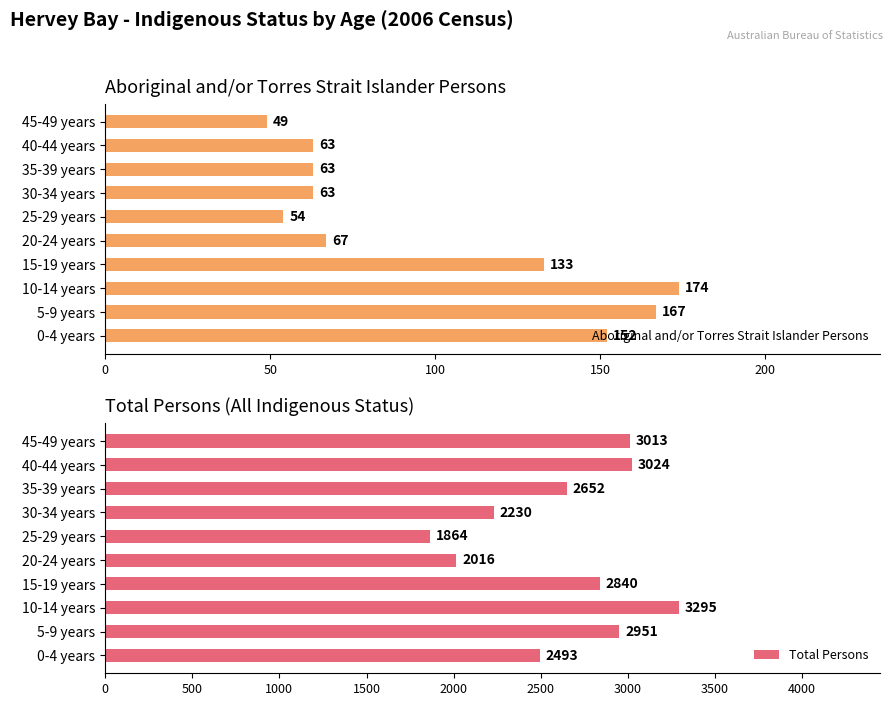

Is it true that Total Persons equals 2016 at 20-24 years?

True